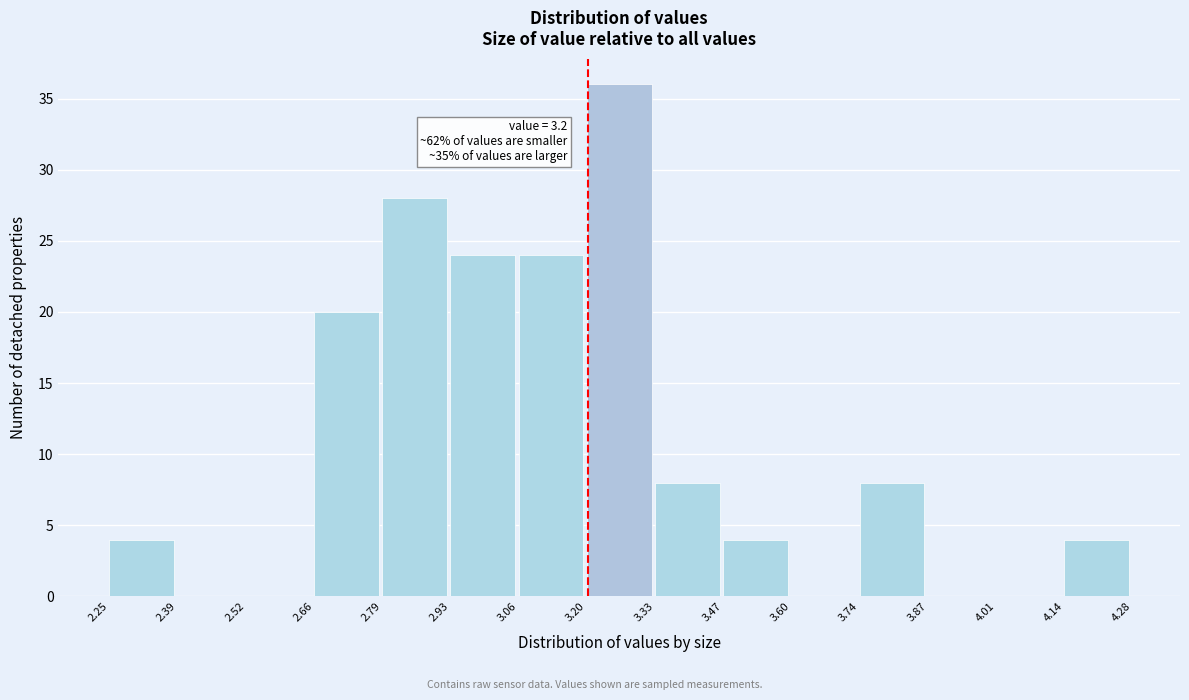

Over which range of the x-axis is the bar tallest?

3.20 to 3.33